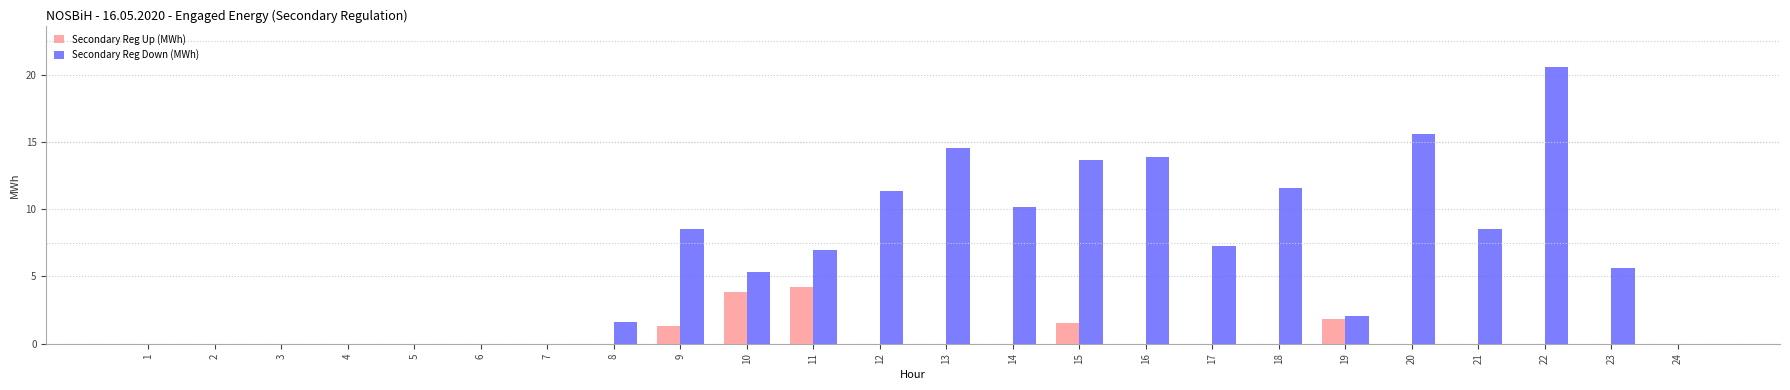

Where is Secondary Reg Up (MWh) nearest to the value 2?

19